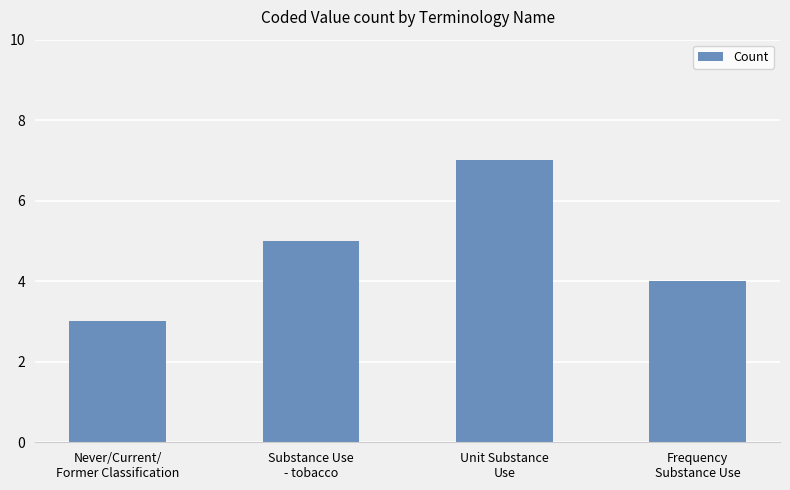

How many bars are there in total?

4